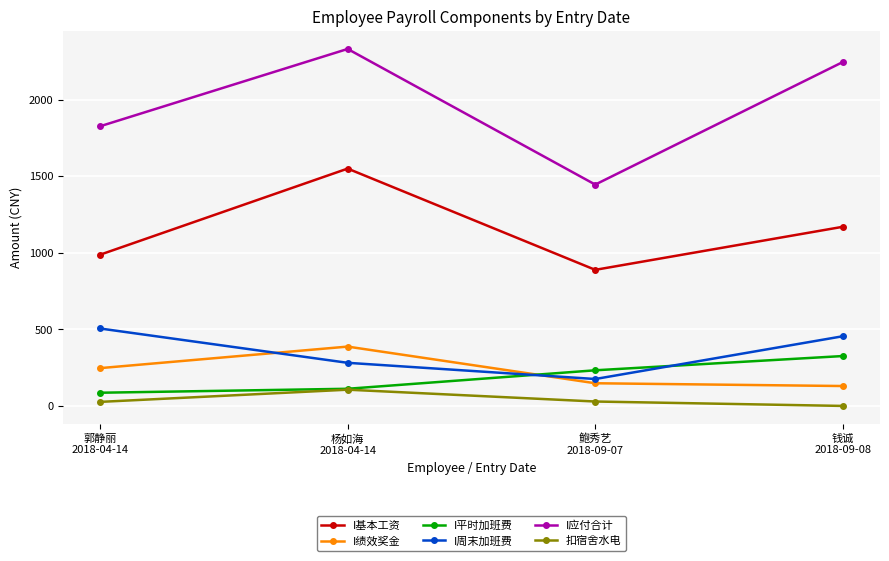

What is the label of the 1st point from the right?

钱诚
2018-09-08